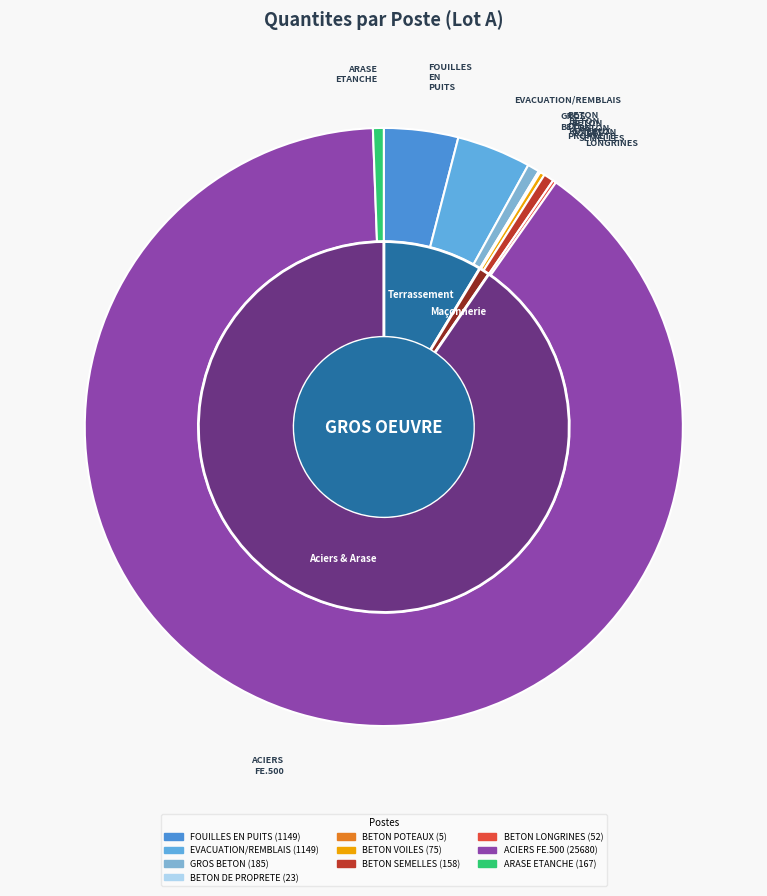

Does any single category account for the majority?

Yes